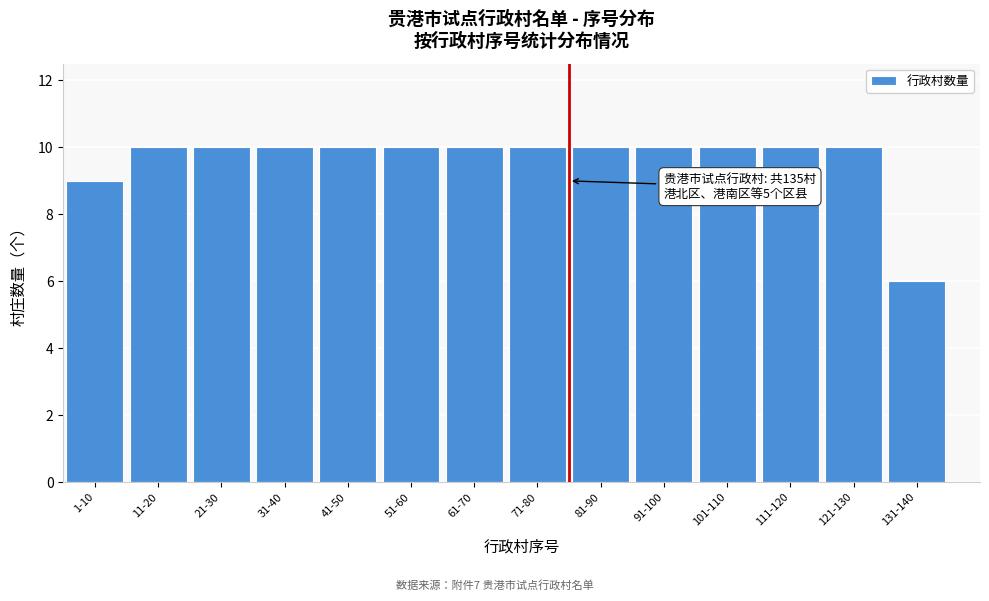

Reading left to right, what are all the values shown in this chart?

9	10	10	10	10	10	10	10	10	10	10	10	10	6